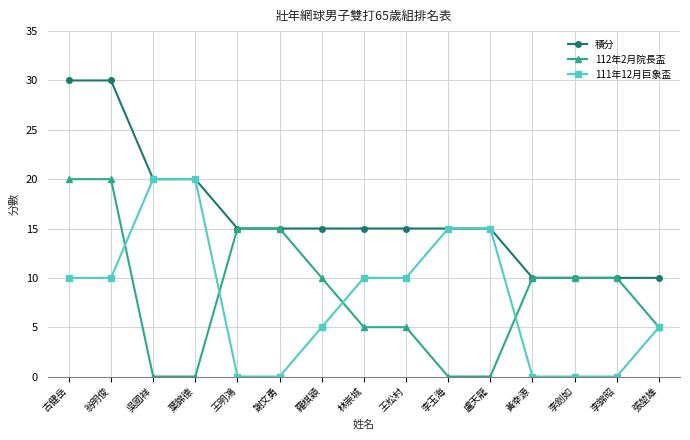

Which series has the largest total across all categories?

積分